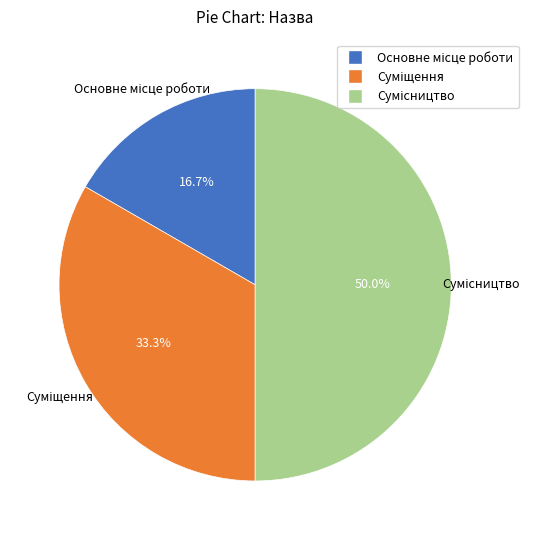

What is the smallest slice in the pie chart?

Основне місце роботи